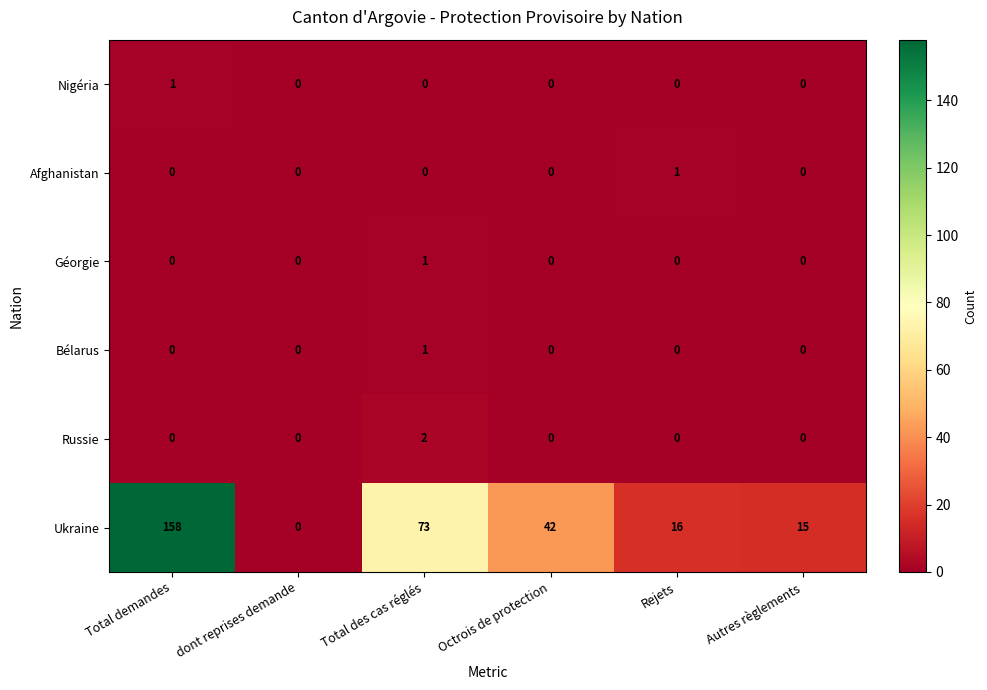

Which category has the highest value across all series?

Total demandes